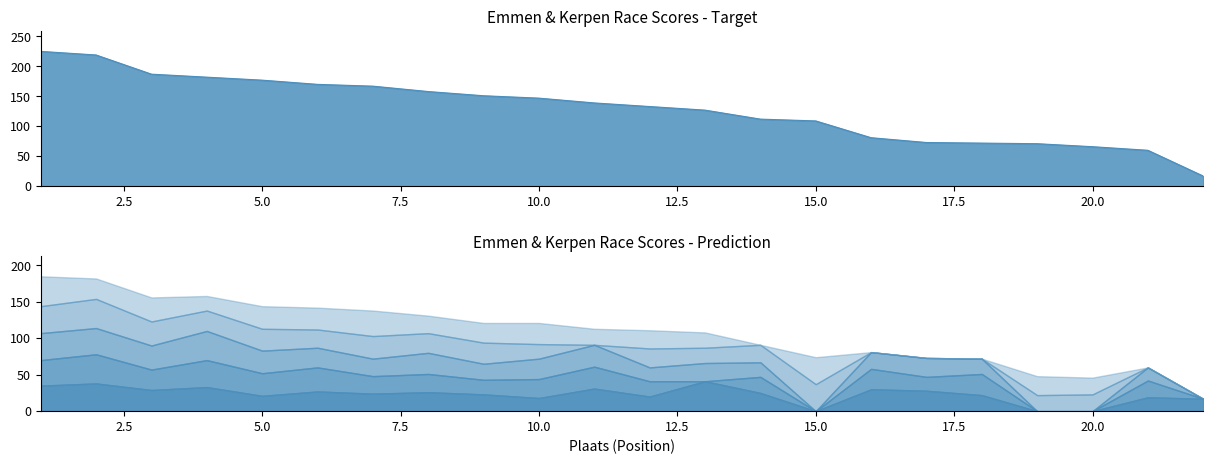

What is the maximum value shown in the chart?

225